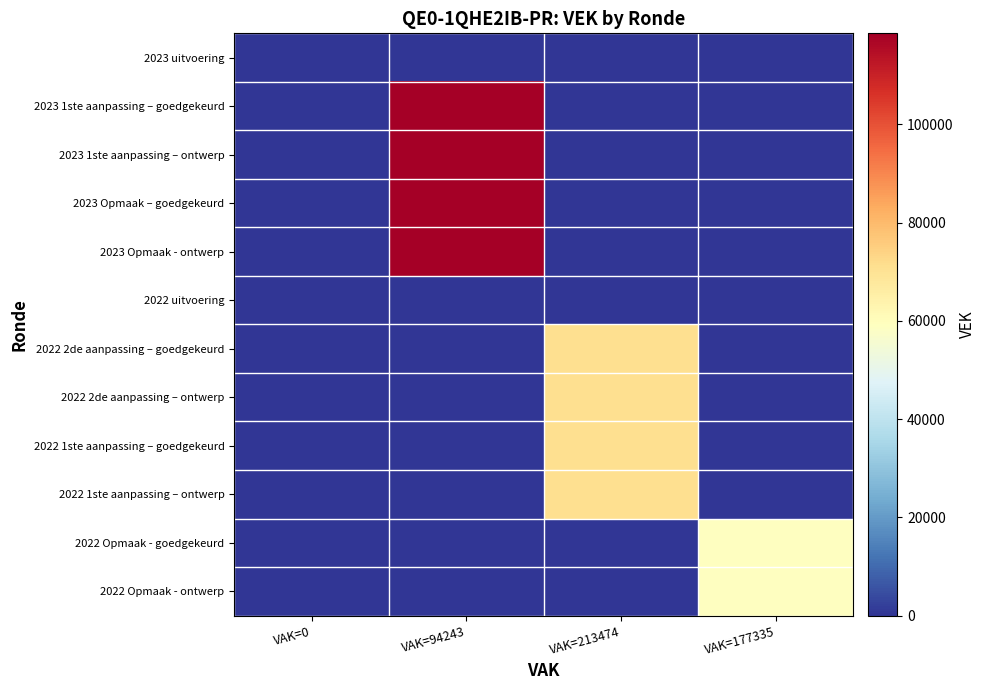

At which category is the sum across all series the highest?

VAK=94243